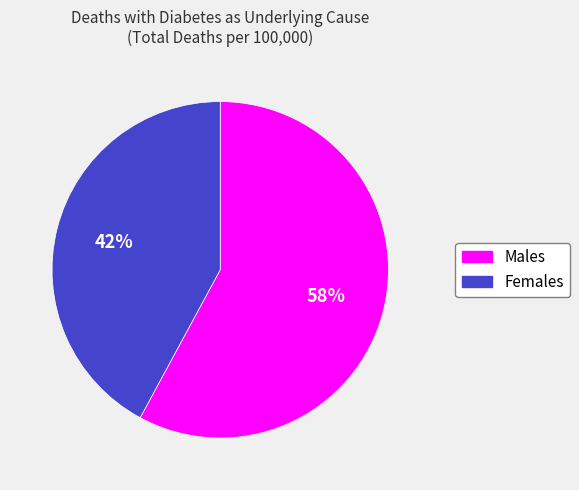

Is it true that Males is 65% of the pie?

False